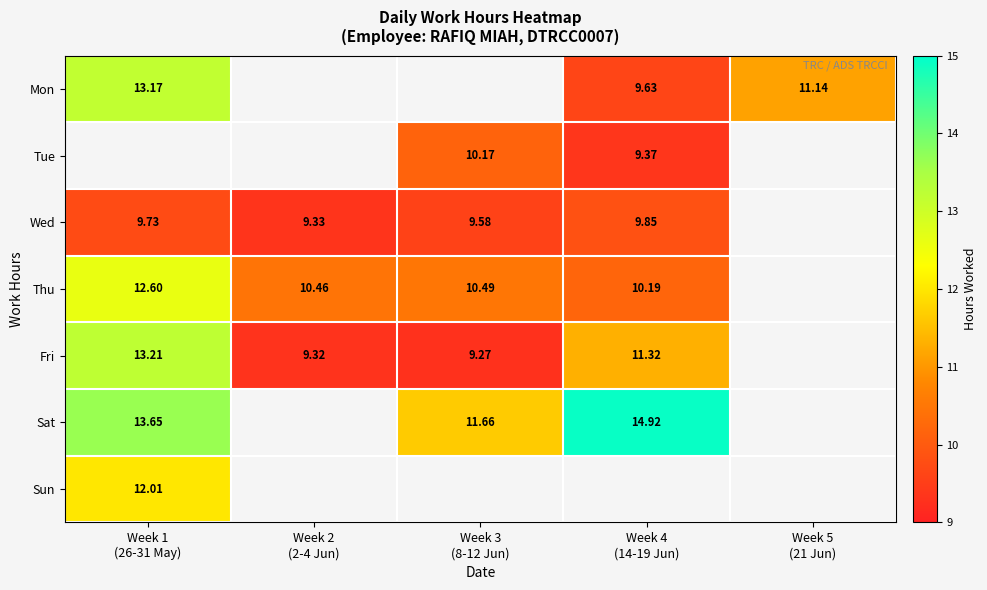

At which label is Sun closest to 12?

Week 1 (26-31 May)